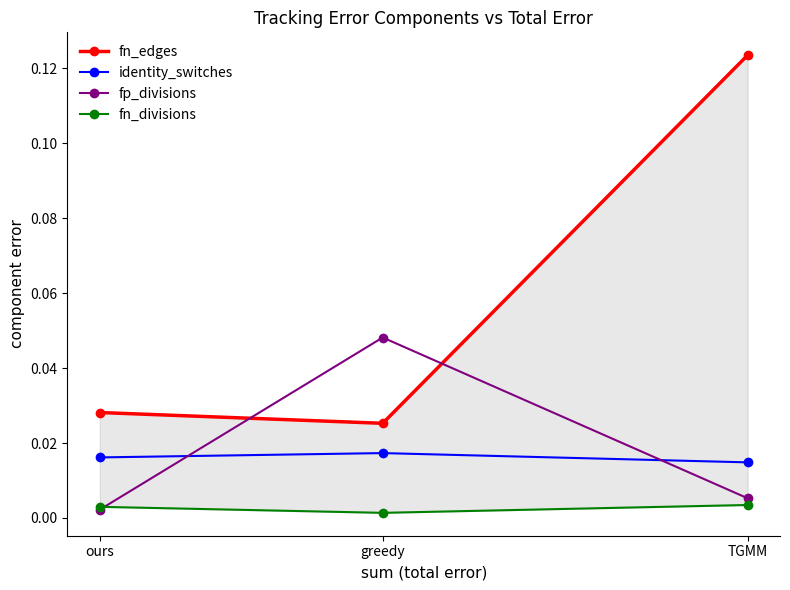

What is the maximum value shown in the chart?

0.1